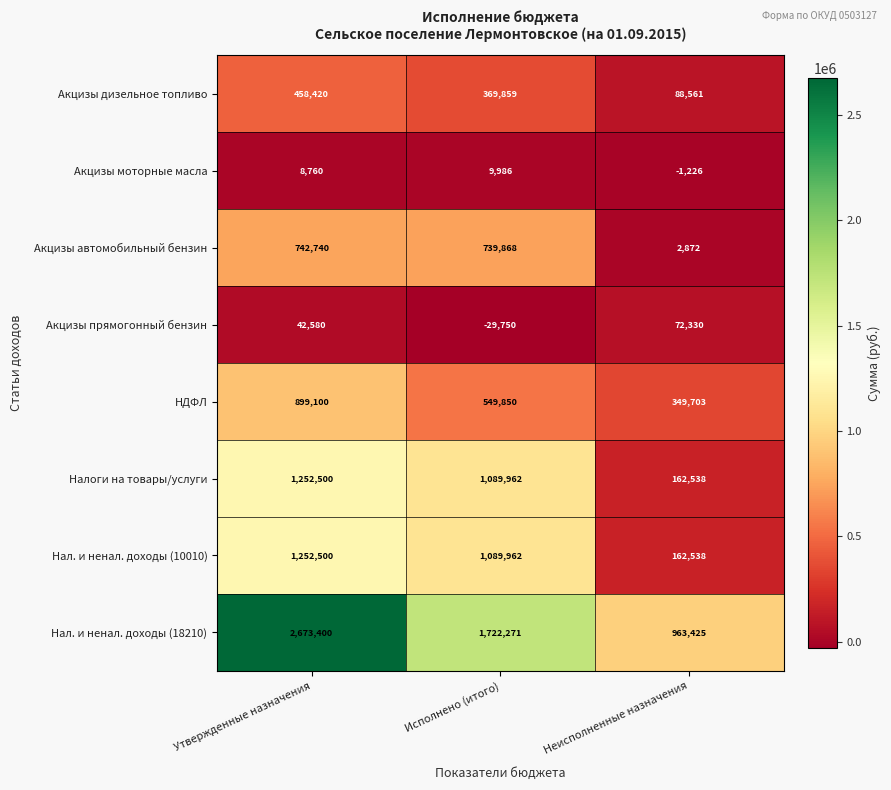

Which series has the largest total across all categories?

Нал. и ненал. доходы (18210)